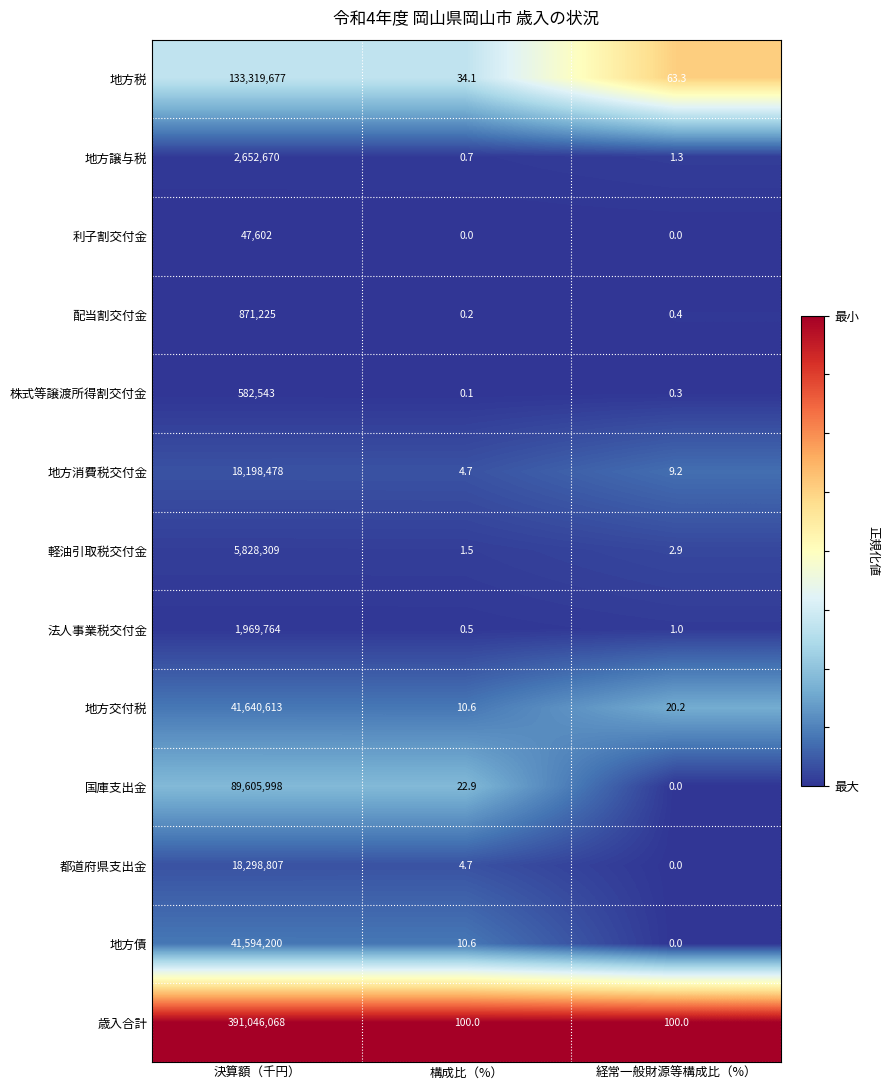

At which category is the sum across all series the highest?

決算額（千円）